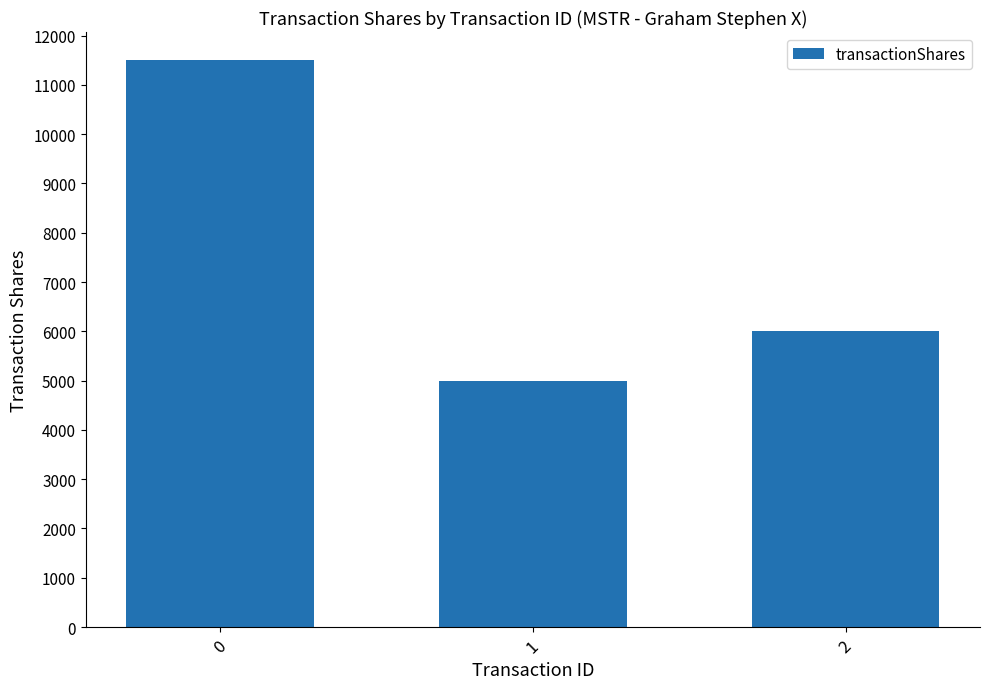

Between 2 and 1, which is larger?

2